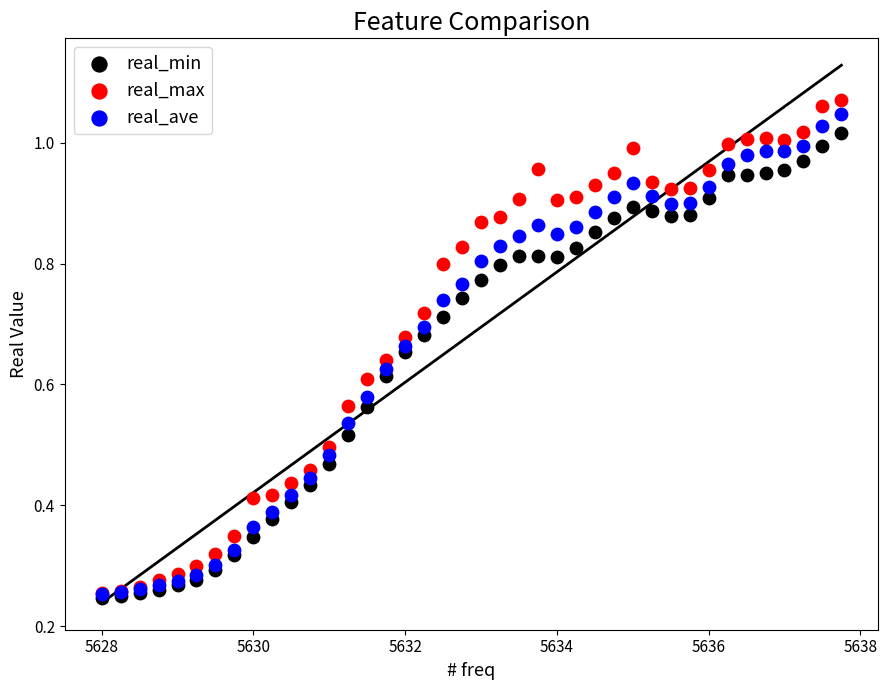

What are all the series names shown in the legend?

real_min, real_max, real_ave